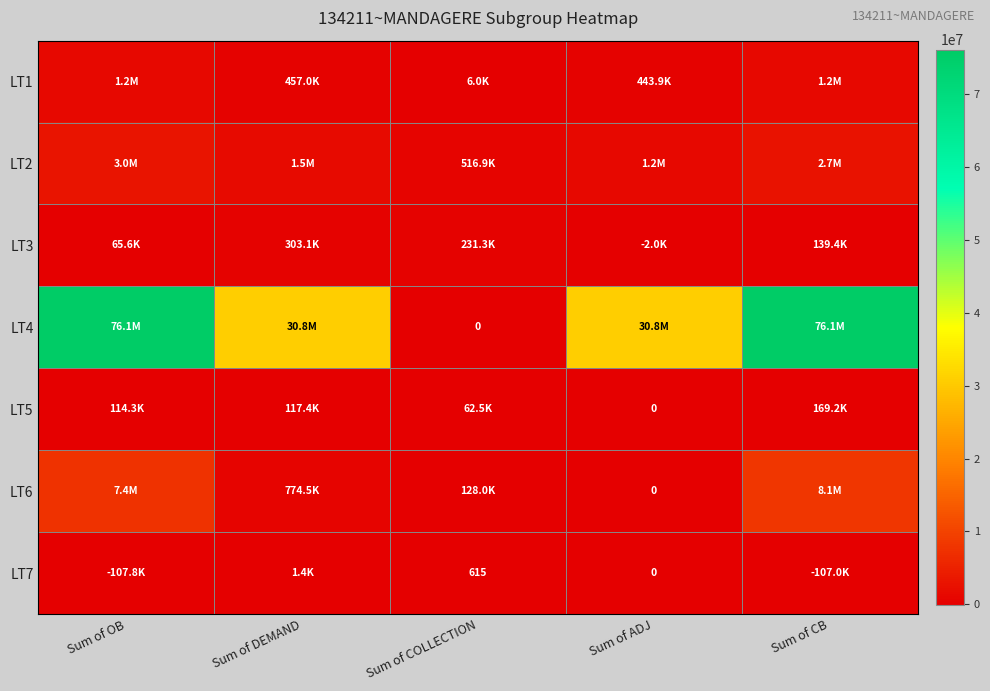

What value does the LT6 series have at Sum of CB?

8096445.0